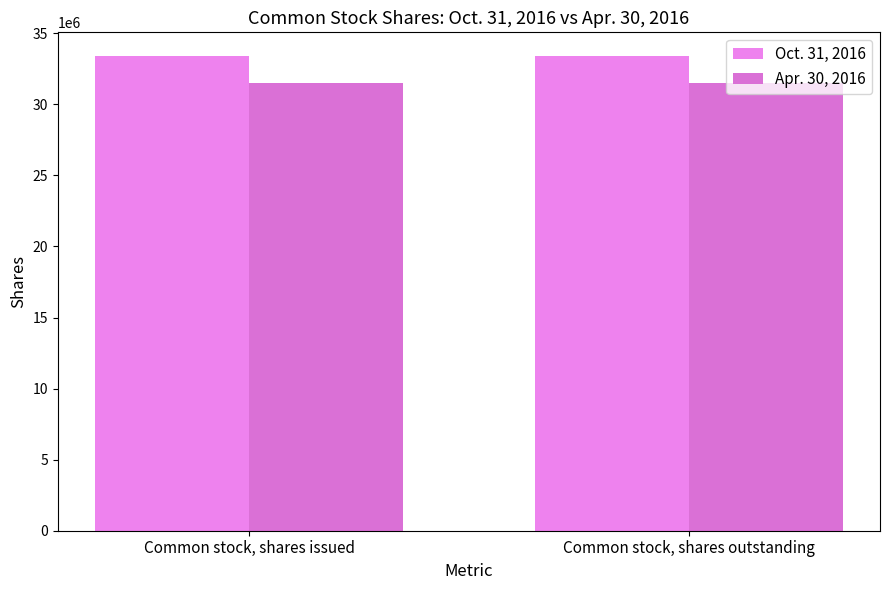

Which series has the widest spread of values?

Oct. 31, 2016